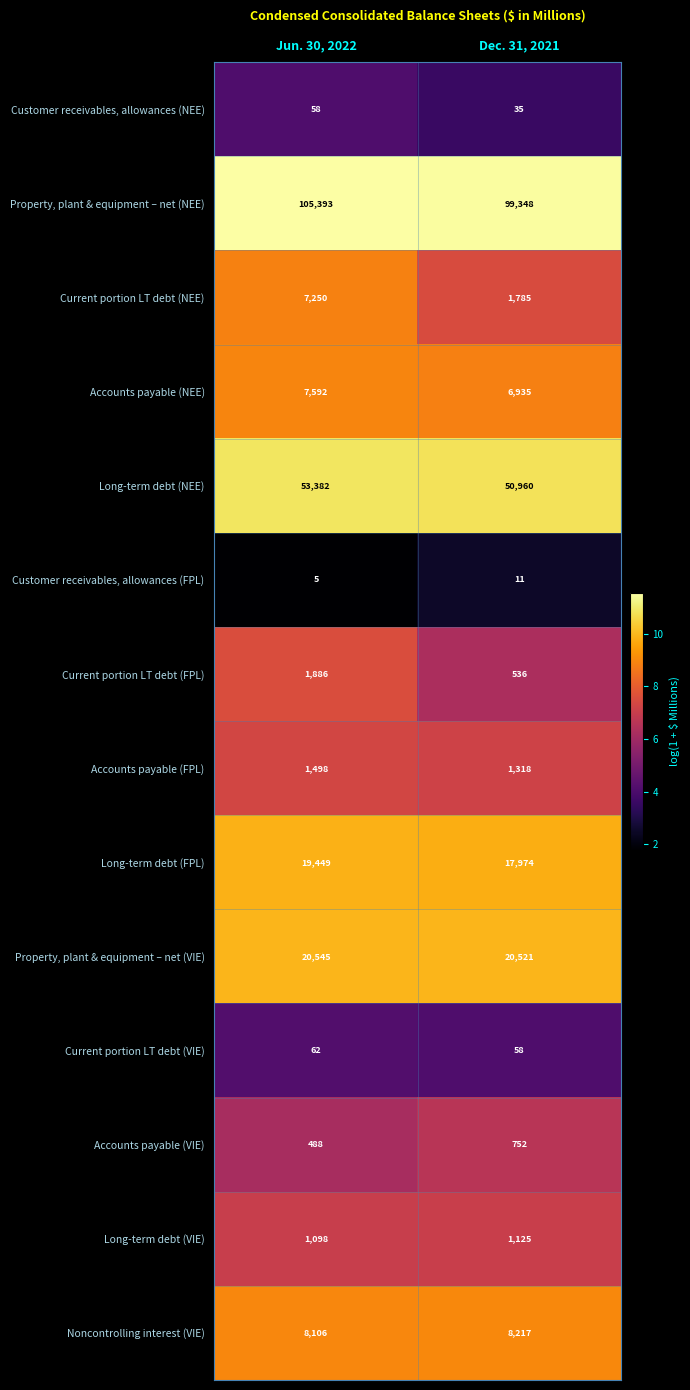

Reading right to left, extract all data points from this chart.

Customer receivables, allowances (NEE): Dec. 31, 2021=35	Jun. 30, 2022=58
Property, plant & equipment – net (NEE): Dec. 31, 2021=99348	Jun. 30, 2022=105393
Current portion LT debt (NEE): Dec. 31, 2021=1785	Jun. 30, 2022=7250
Accounts payable (NEE): Dec. 31, 2021=6935	Jun. 30, 2022=7592
Long-term debt (NEE): Dec. 31, 2021=50960	Jun. 30, 2022=53382
Customer receivables, allowances (FPL): Dec. 31, 2021=11	Jun. 30, 2022=5
Current portion LT debt (FPL): Dec. 31, 2021=536	Jun. 30, 2022=1886
Accounts payable (FPL): Dec. 31, 2021=1318	Jun. 30, 2022=1498
Long-term debt (FPL): Dec. 31, 2021=17974	Jun. 30, 2022=19449
Property, plant & equipment – net (VIE): Dec. 31, 2021=20521	Jun. 30, 2022=20545
Current portion LT debt (VIE): Dec. 31, 2021=58	Jun. 30, 2022=62
Accounts payable (VIE): Dec. 31, 2021=752	Jun. 30, 2022=488
Long-term debt (VIE): Dec. 31, 2021=1125	Jun. 30, 2022=1098
Noncontrolling interest (VIE): Dec. 31, 2021=8217	Jun. 30, 2022=8106